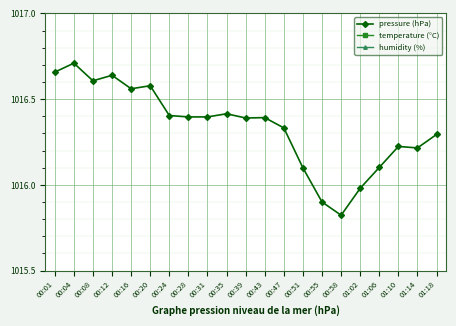

The value of humidity (%) at 00:24 is 386.5. True or false?

False